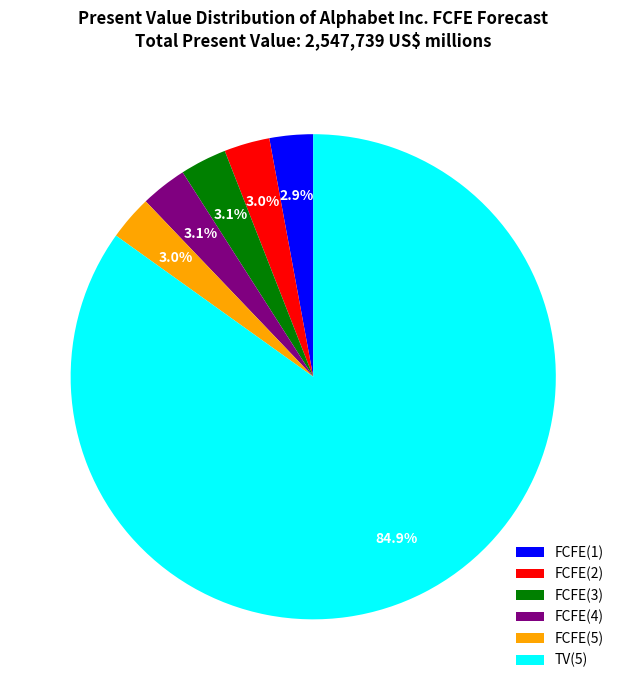

Does TV(5) represent more than half of the total?

Yes